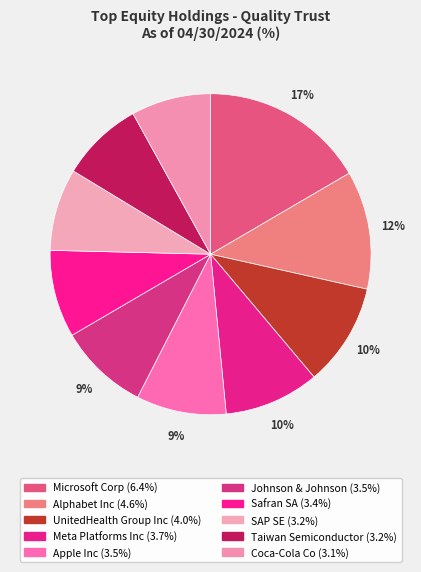

Count the number of slices in the pie.

10